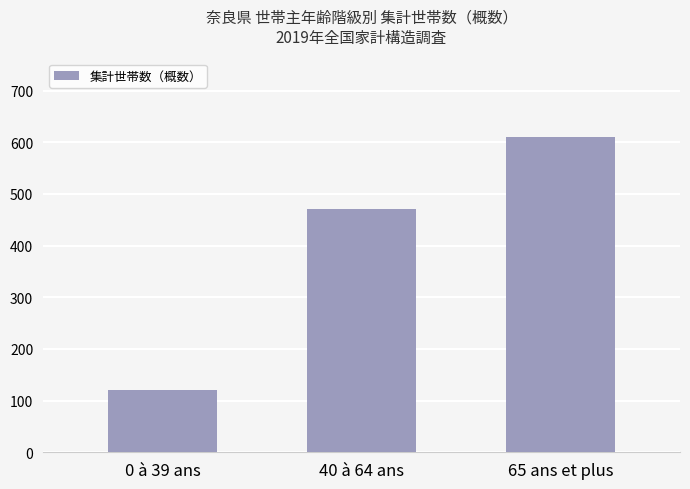

Reading left to right, transcribe all the data shown in this chart.

0 à 39 ans=120	40 à 64 ans=470	65 ans et plus=610